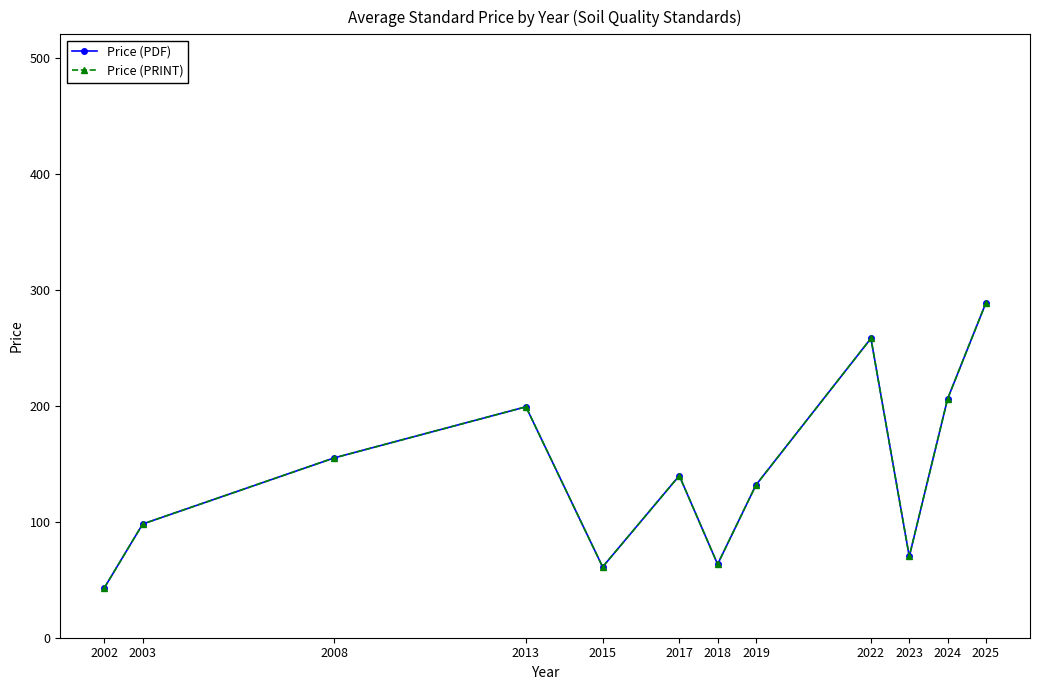

At which label does Price (PRINT) first exceed 139?

2008